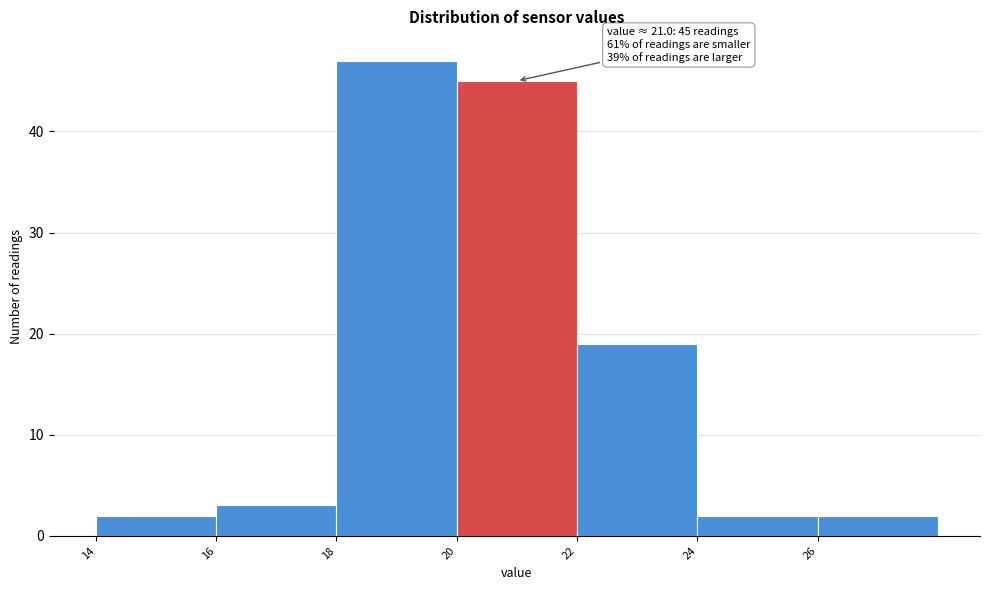

Over which range of the x-axis is the bar tallest?

18 to 20